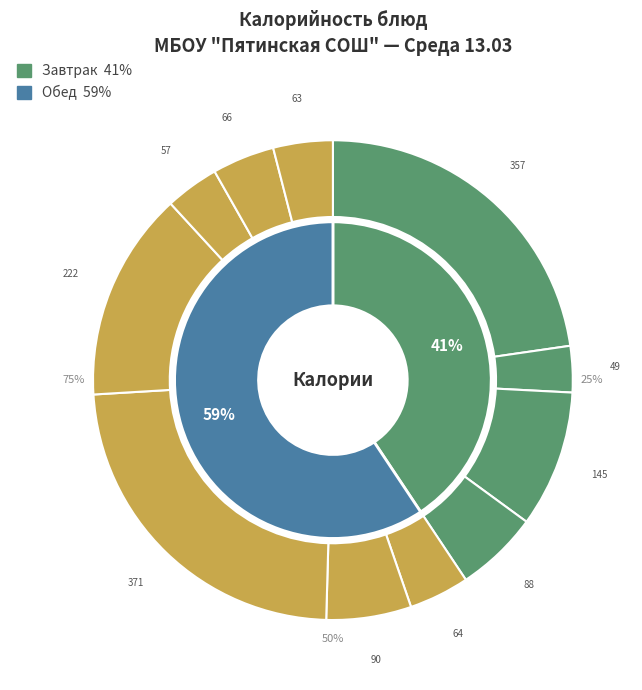

Is it true that Сырники со сметаной is 23% of the pie?

True